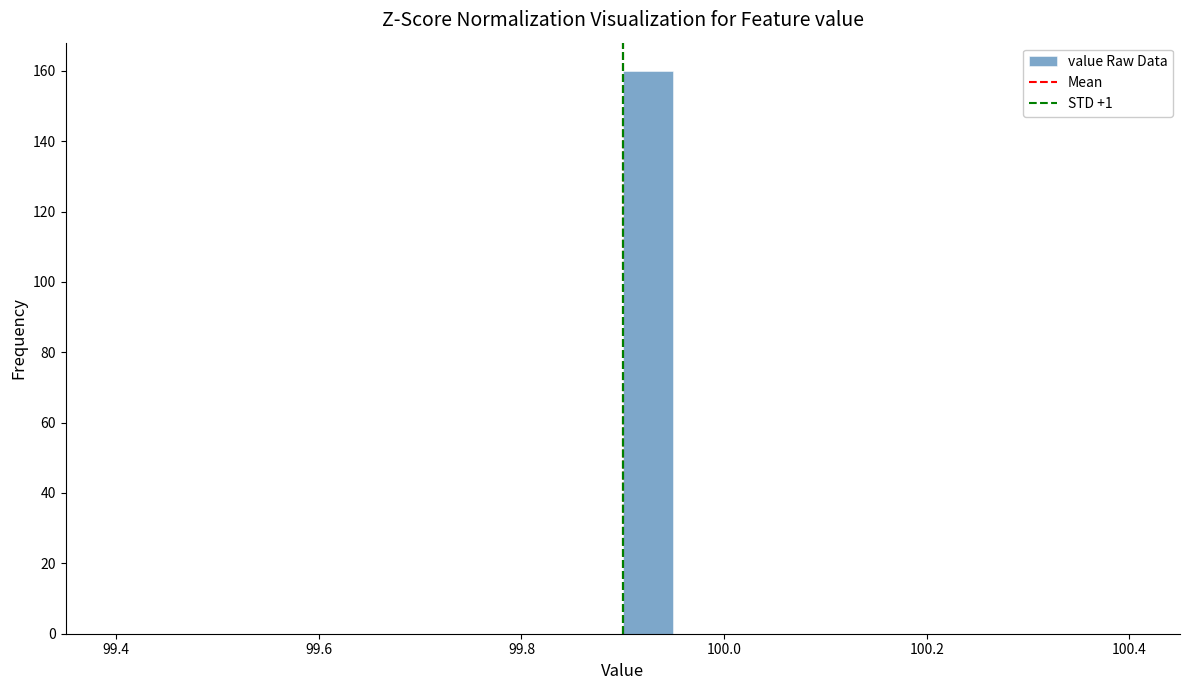

Read against the x-axis, roughly where is the centre of the tallest bar?

99.92